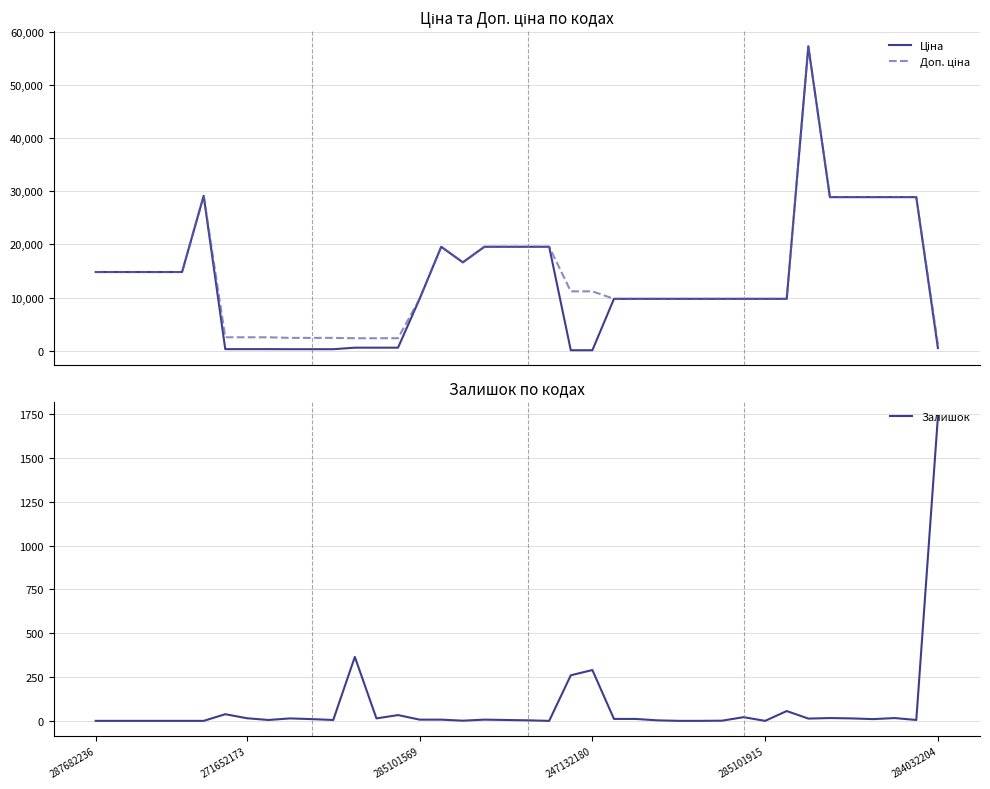

How many lines are shown in the chart?

3